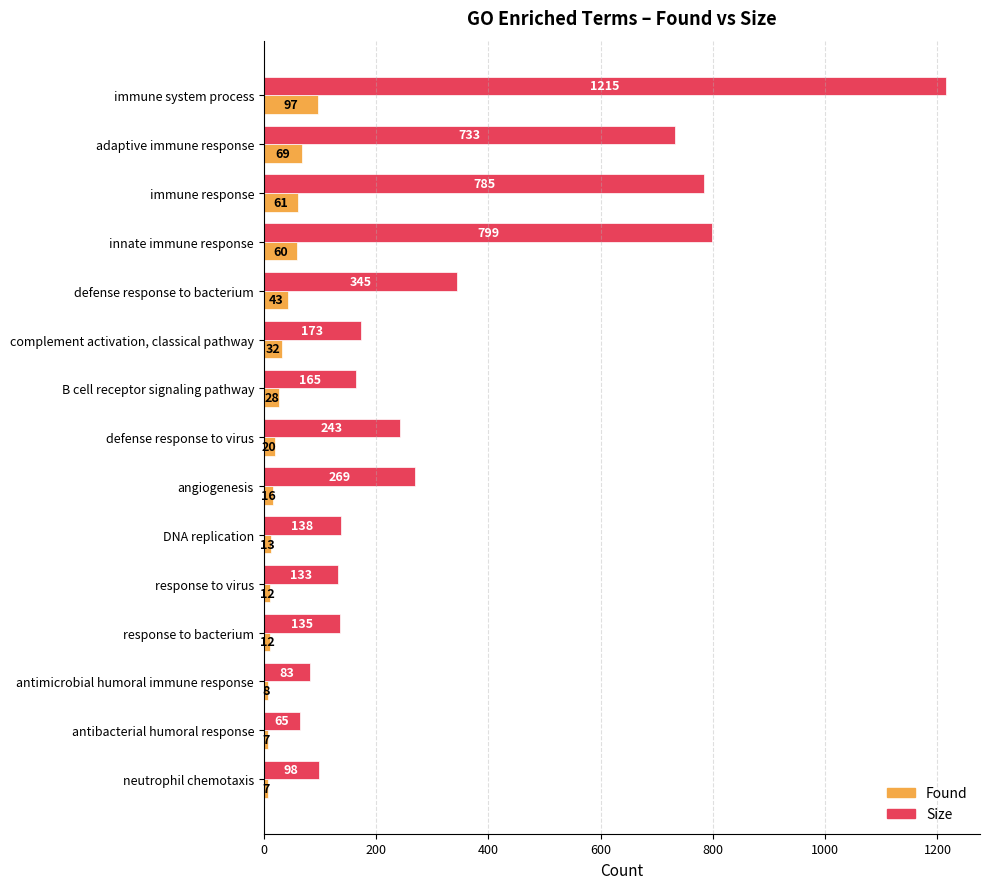

Where is Size nearest to the value 640?

adaptive immune response